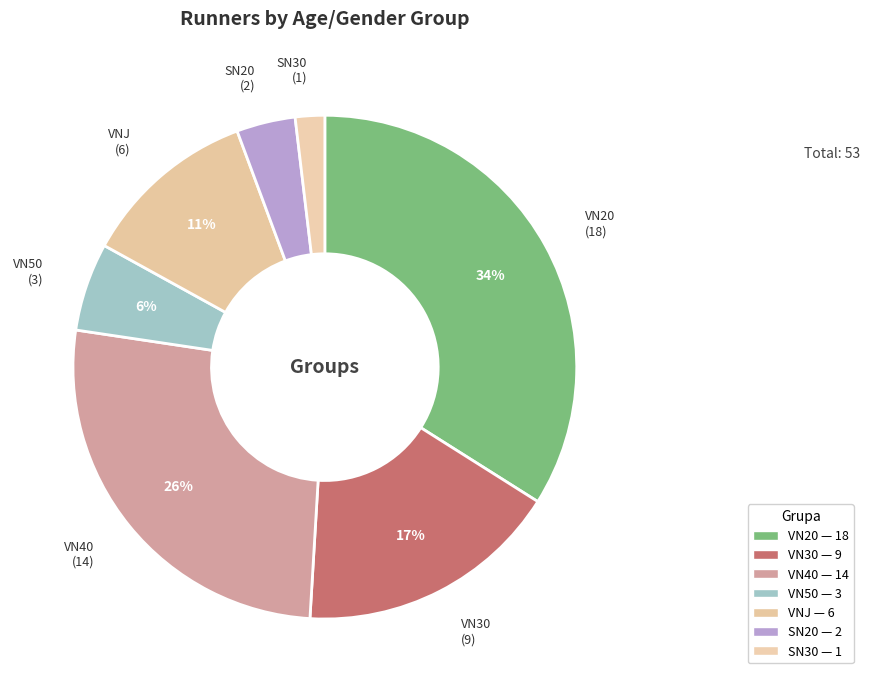

Count the number of slices in the pie.

7